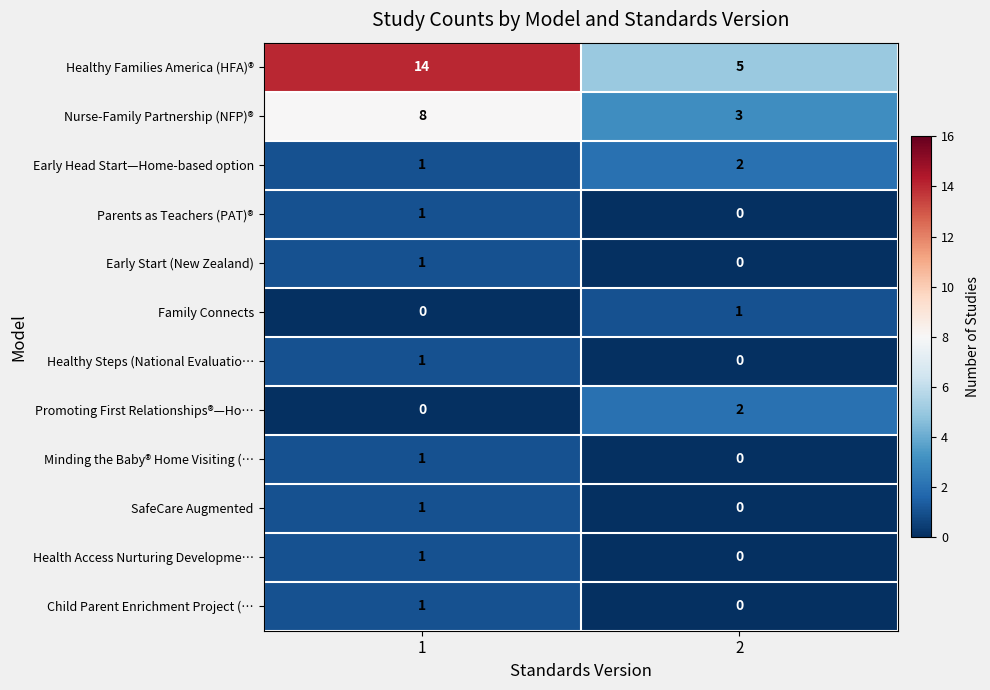

What is the difference between the maximum and minimum values in the Nurse-Family Partnership (NFP)® series?

5